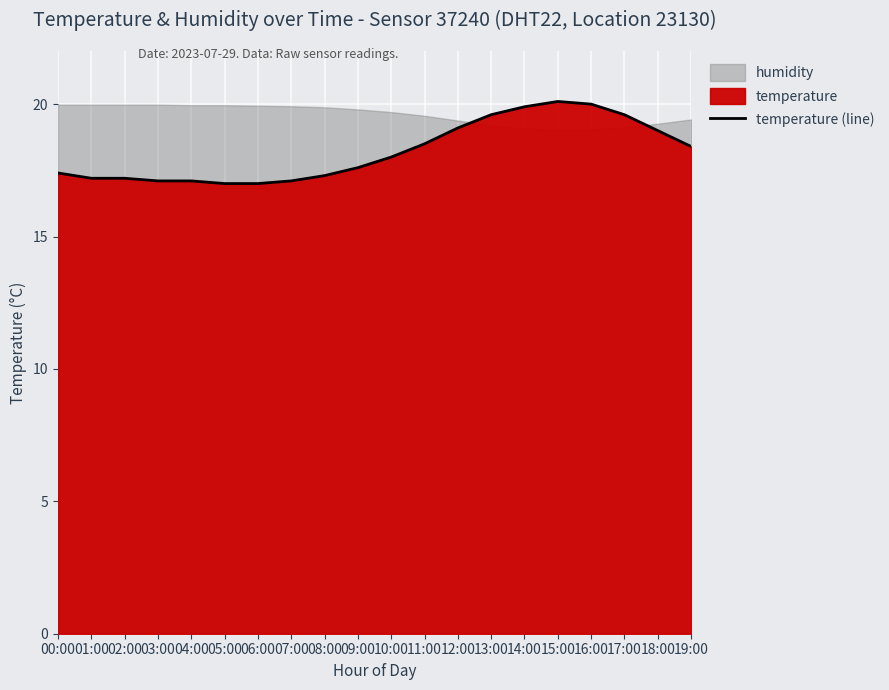

What position from the left is 01:00?

2